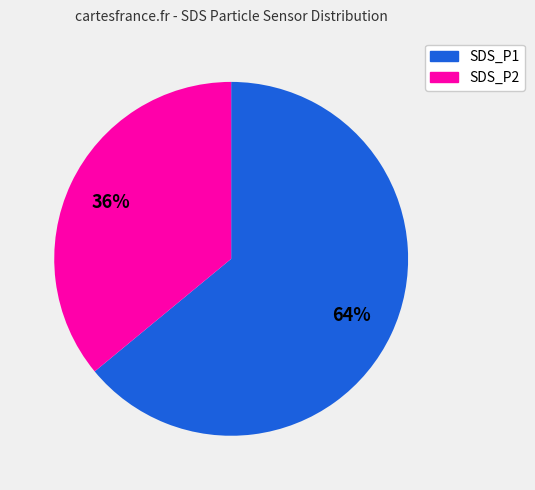

Count the number of slices in the pie.

2